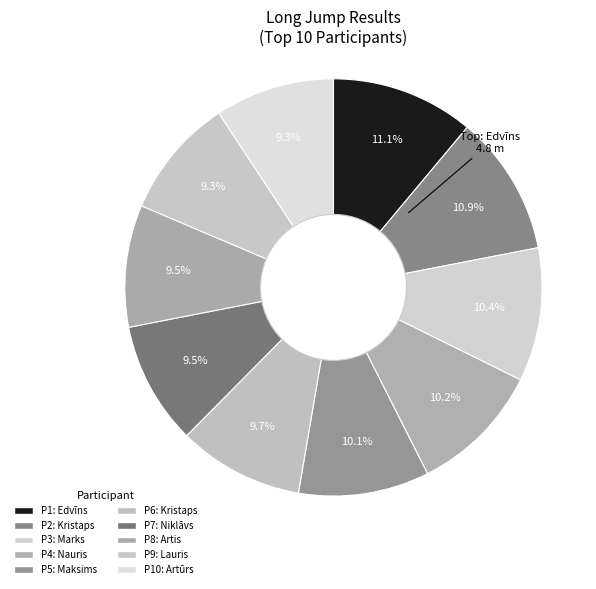

How many segments does this pie chart have?

10